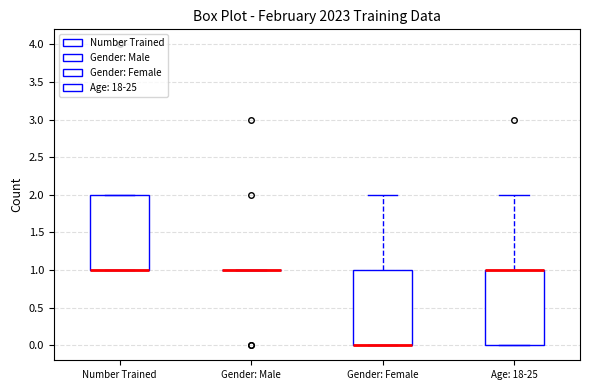

Reading left to right, read every box against the y-axis: the position of its median line, the range the box covers, and the ends of its whiskers. The values are not printed on the chart, so give them approximately, as read against the axis.

Number Trained: median 1 (drawn on the box's lower edge), box 1 to 2, whiskers 1 to 2
Gender: Male: box collapsed to a line at 1, whiskers 1 to 1
Gender: Female: median 0 (drawn on the box's lower edge), box 0 to 1, whiskers 0 to 2
Age: 18-25: median 1 (drawn on the box's upper edge), box 0 to 1, whiskers 0 to 2